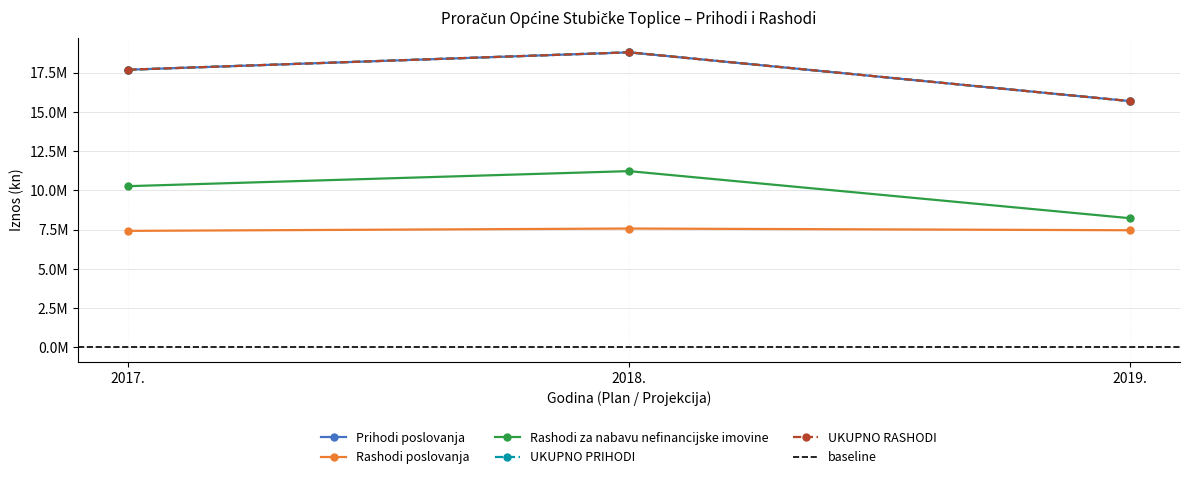

Reading left to right, extract all data points from this chart.

Prihodi poslovanja: 17694900	18802500	15693500
Rashodi poslovanja: 7423700	7572300	7464300
Rashodi za nabavu nefinancijske imovine: 10273000	11232000	8231000
UKUPNO PRIHODI: 17696700	18804300	15695300
UKUPNO RASHODI: 17696700	18804300	15695300